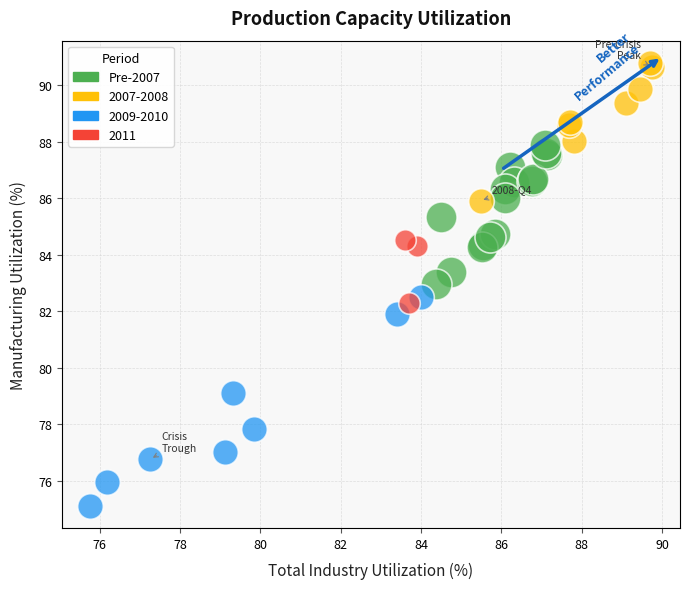

Which series reaches the minimum Y coordinate?

2009-2010